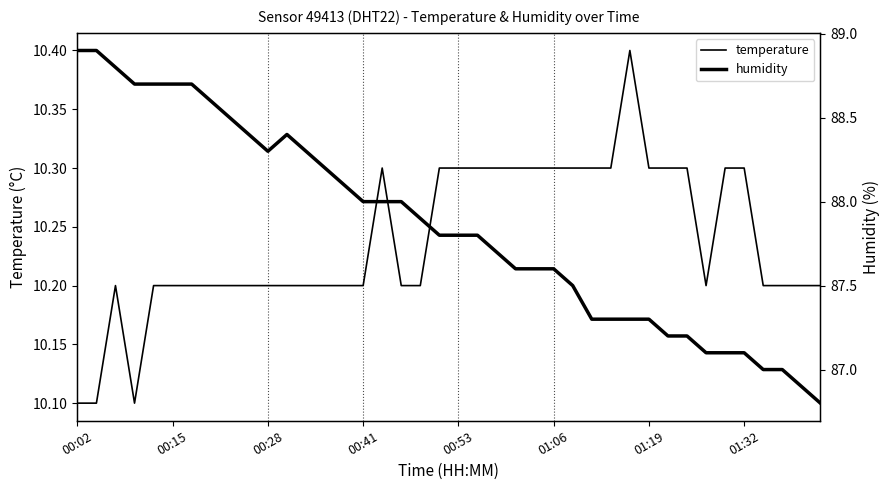

List the series in order of their peak value, highest first.

humidity, temperature